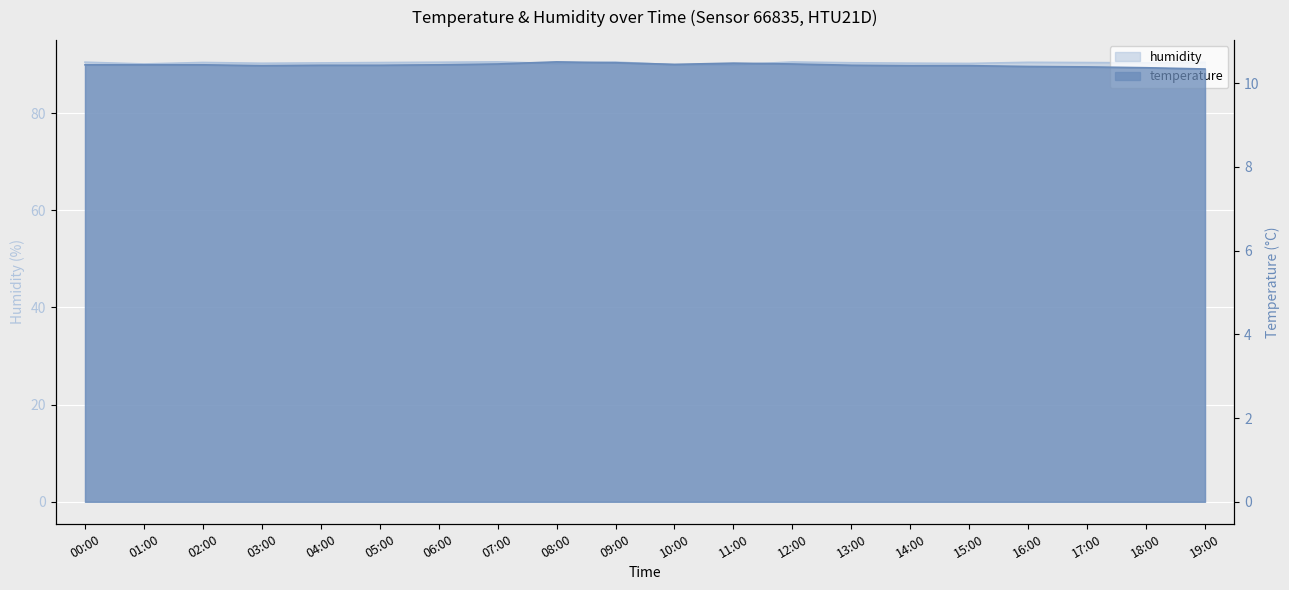

Reading right to left, transcribe all the data shown in this chart.

temperature: 10.3	10.4	10.4	10.4	10.4	10.4	10.4	10.5	10.5	10.4	10.5	10.5	10.5	10.4	10.4	10.4	10.4	10.4	10.4	10.4
humidity: 90.5	90.4	90.4	90.5	90.2	90.3	90.4	90.5	90.0	90.0	90.5	90.2	90.6	90.5	90.4	90.3	90.3	90.4	90.1	90.5